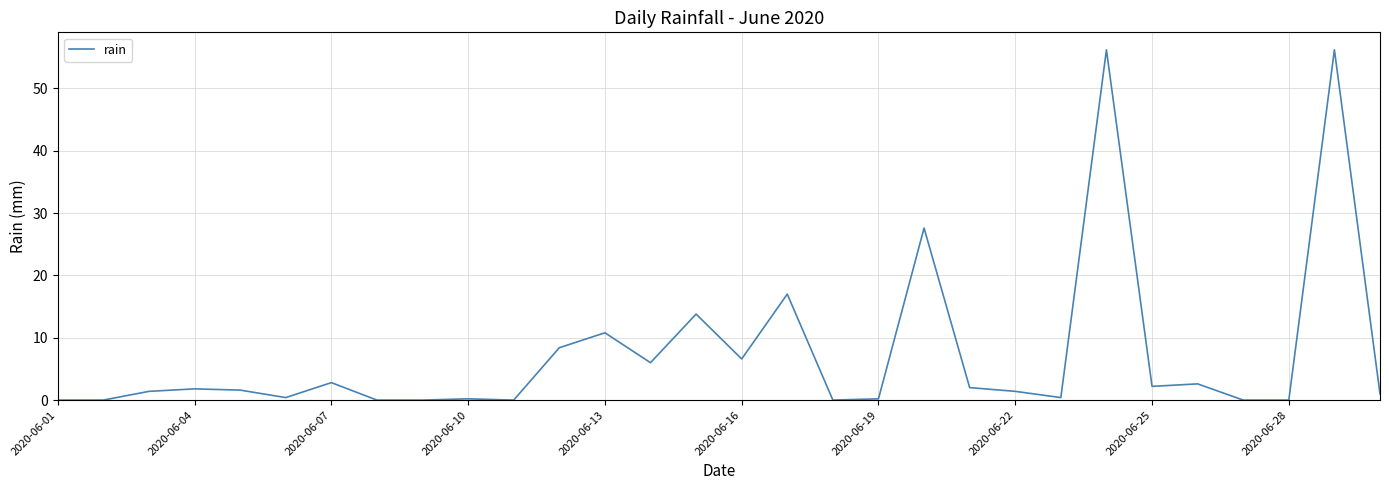

What is the greatest value displayed?

56.2